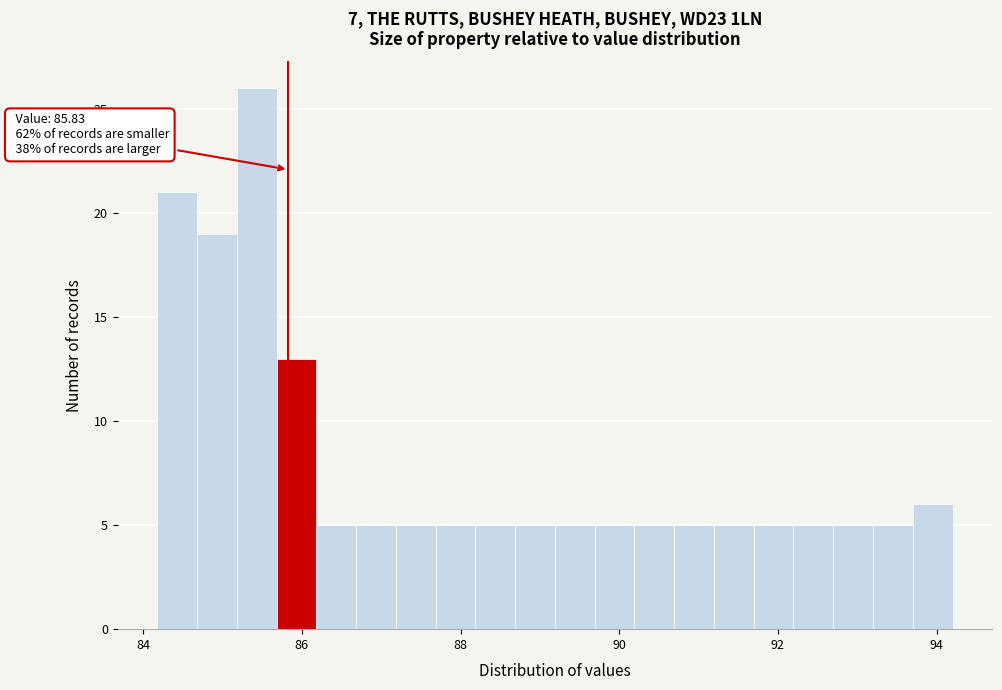

Around what value on the x-axis is the tallest bar? Give the approximate position of its centre, as read against the axis.

85.4